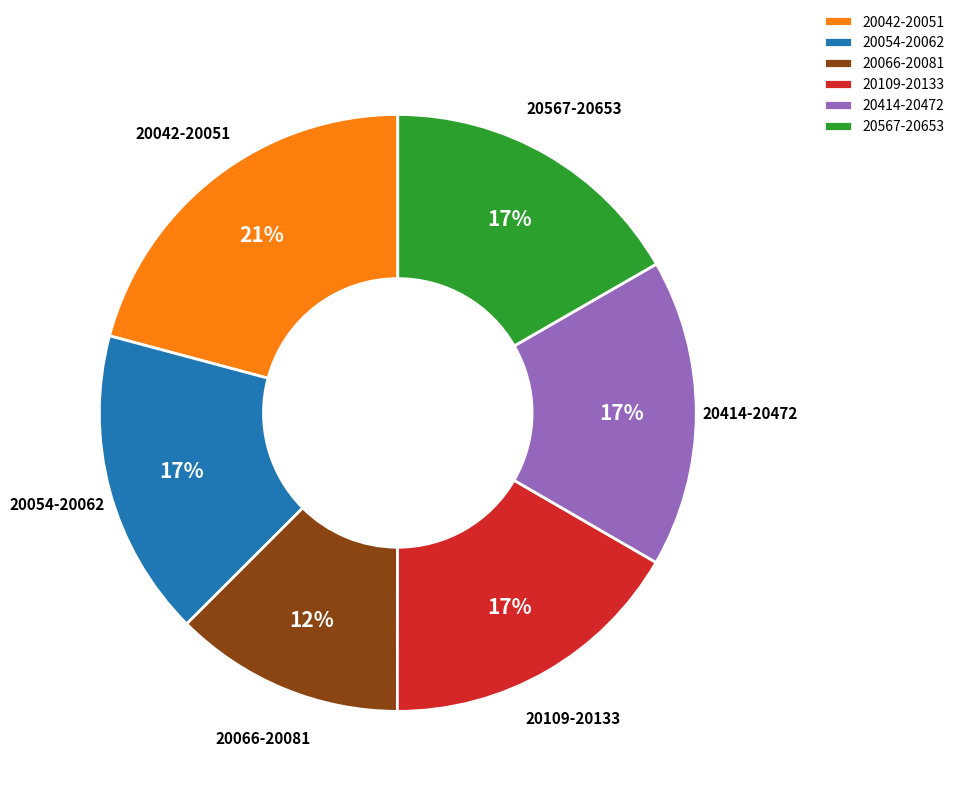

Is the sum of 20054-20062 and 20109-20133 greater than half?

No